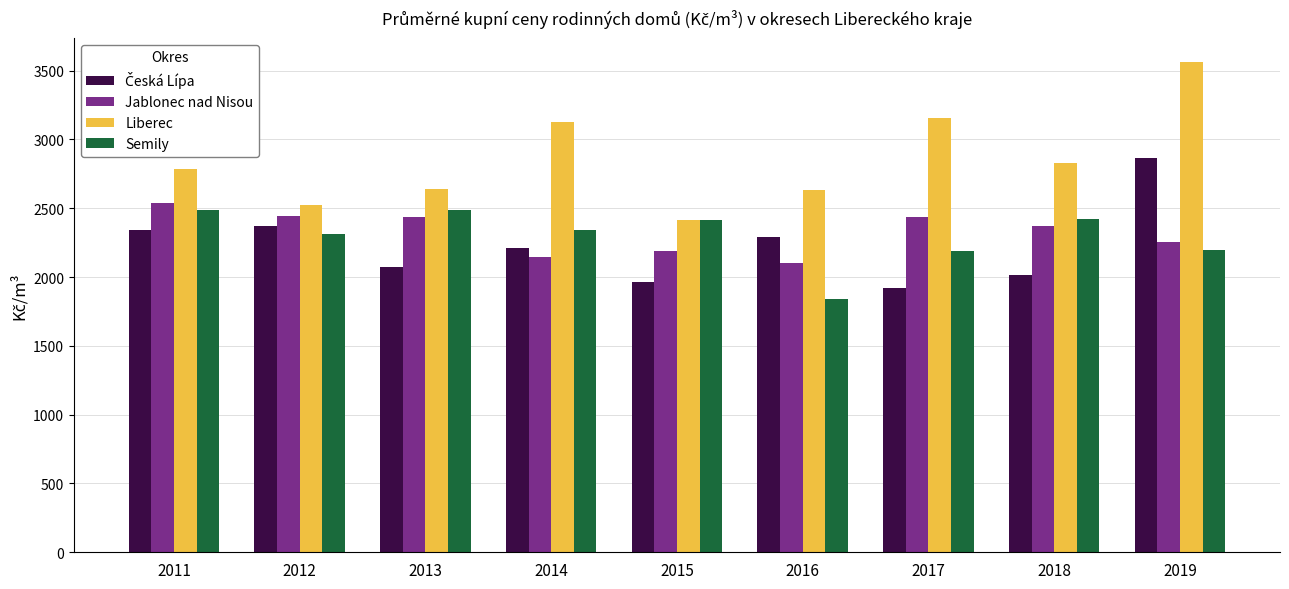

How many values in the Jablonec nad Nisou series are below 2369?

4